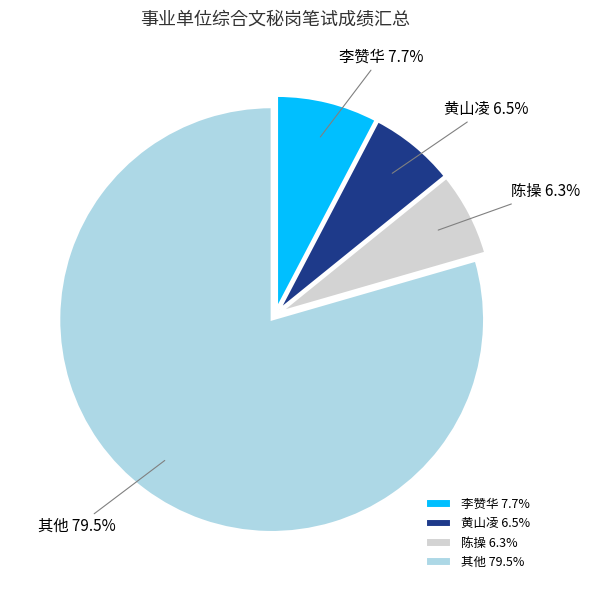

What is the total percentage of 其他 and 李赞华?

87.2%